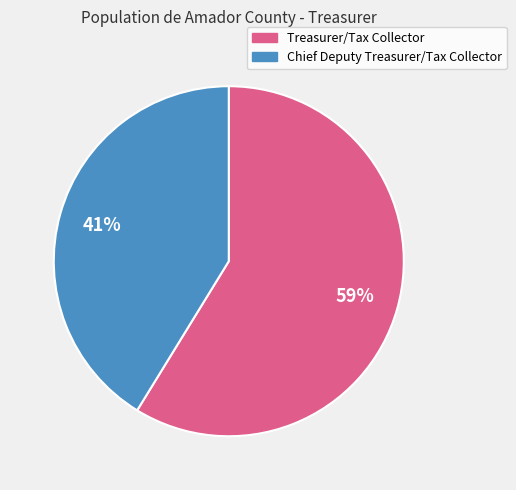

Is it true that Chief Deputy Treasurer/Tax Collector is 56% of the pie?

False